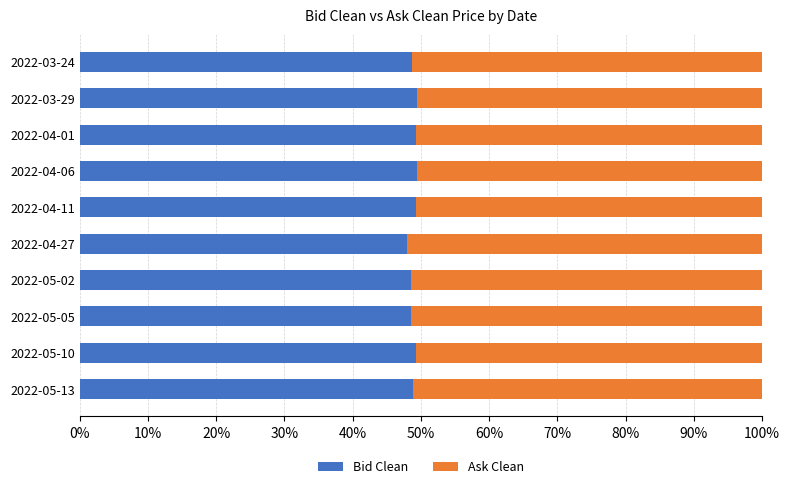

Is it true that Bid Clean equals 19.8 at 2022-04-27?

False